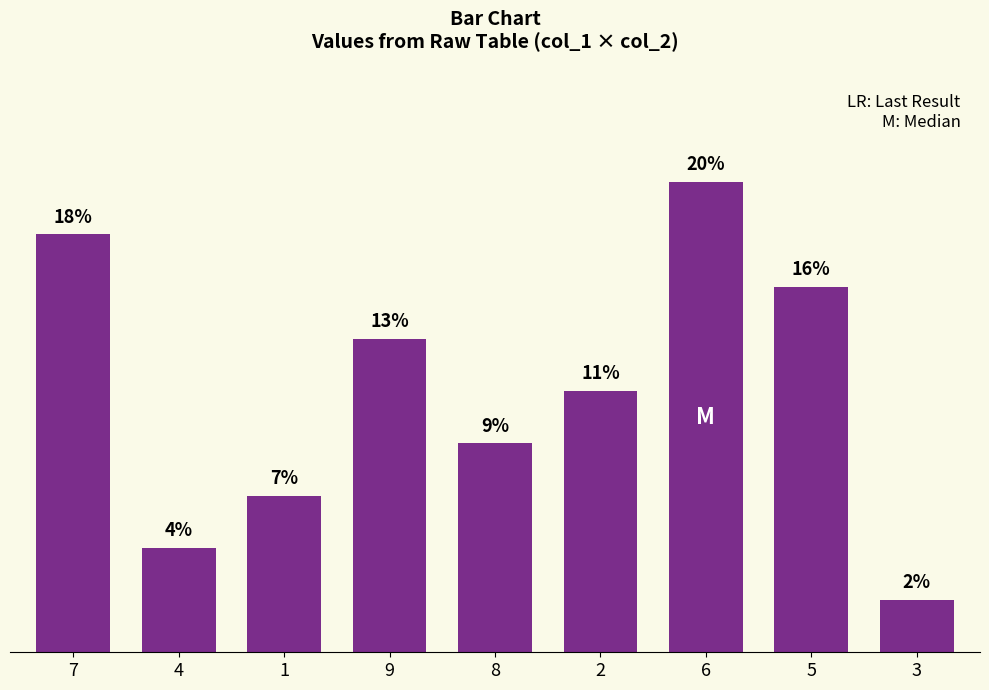

List the labels in order of value, largest first.

6, 7, 5, 9, 2, 8, 1, 4, 3